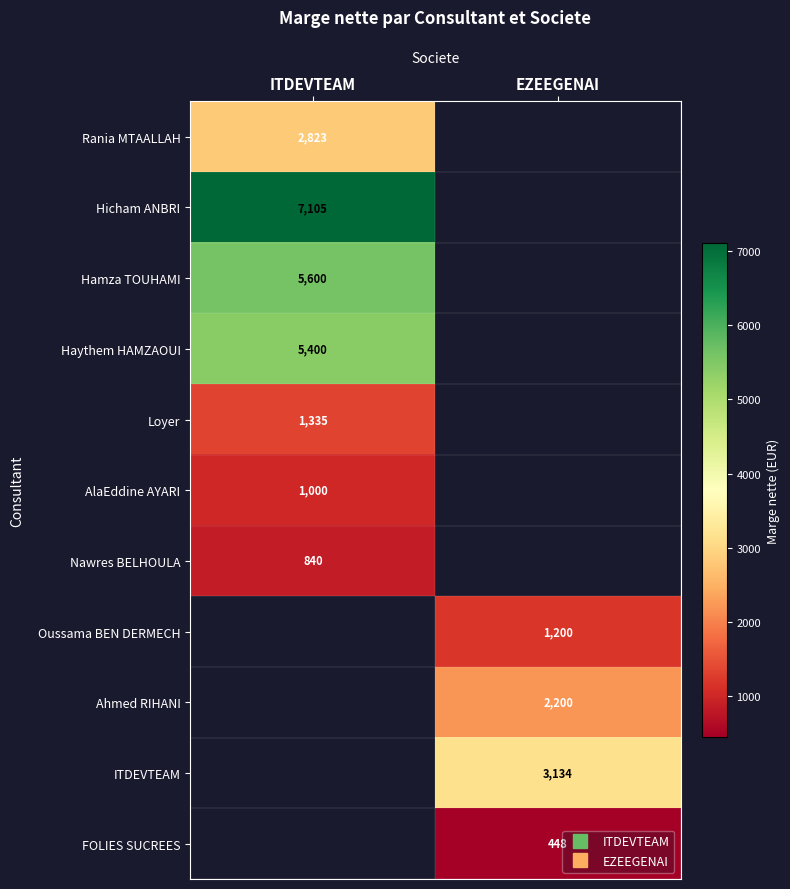

Between ITDEVTEAM and EZEEGENAI, which is larger?

EZEEGENAI